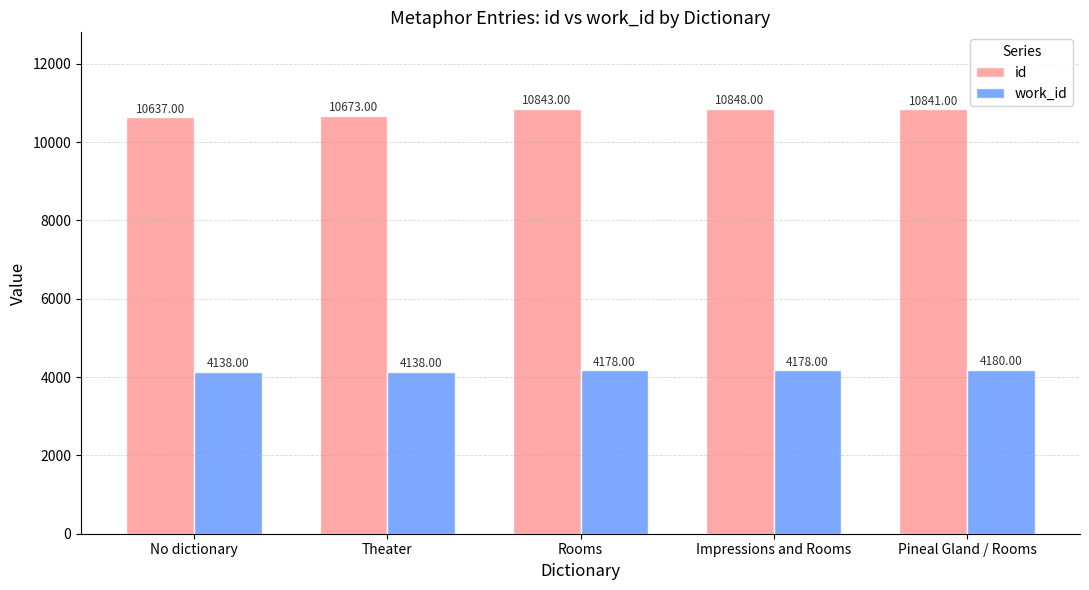

How many bars are there in each group?

2